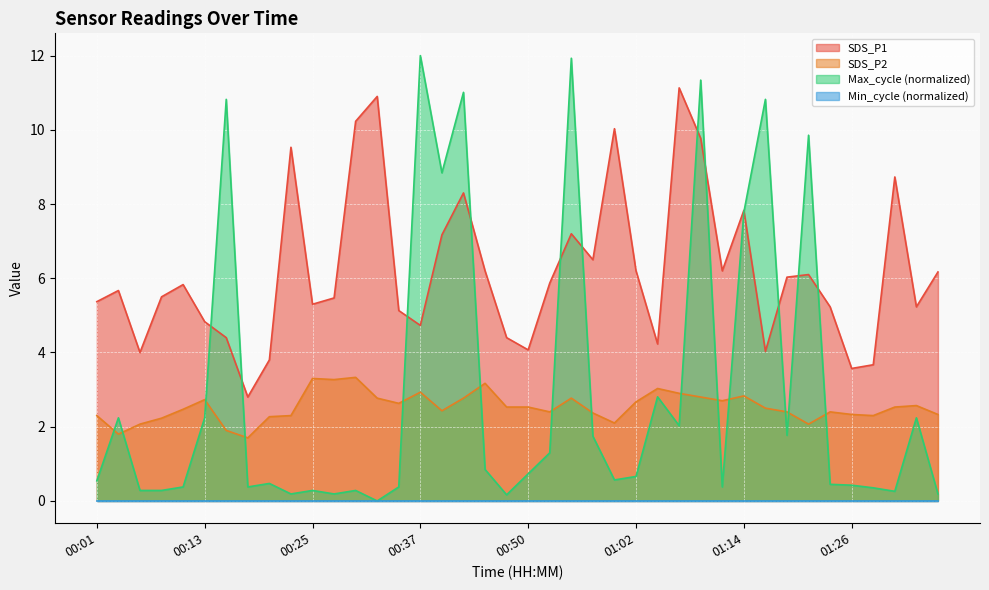

What is the sum of all SDS_P2 values?

101.4